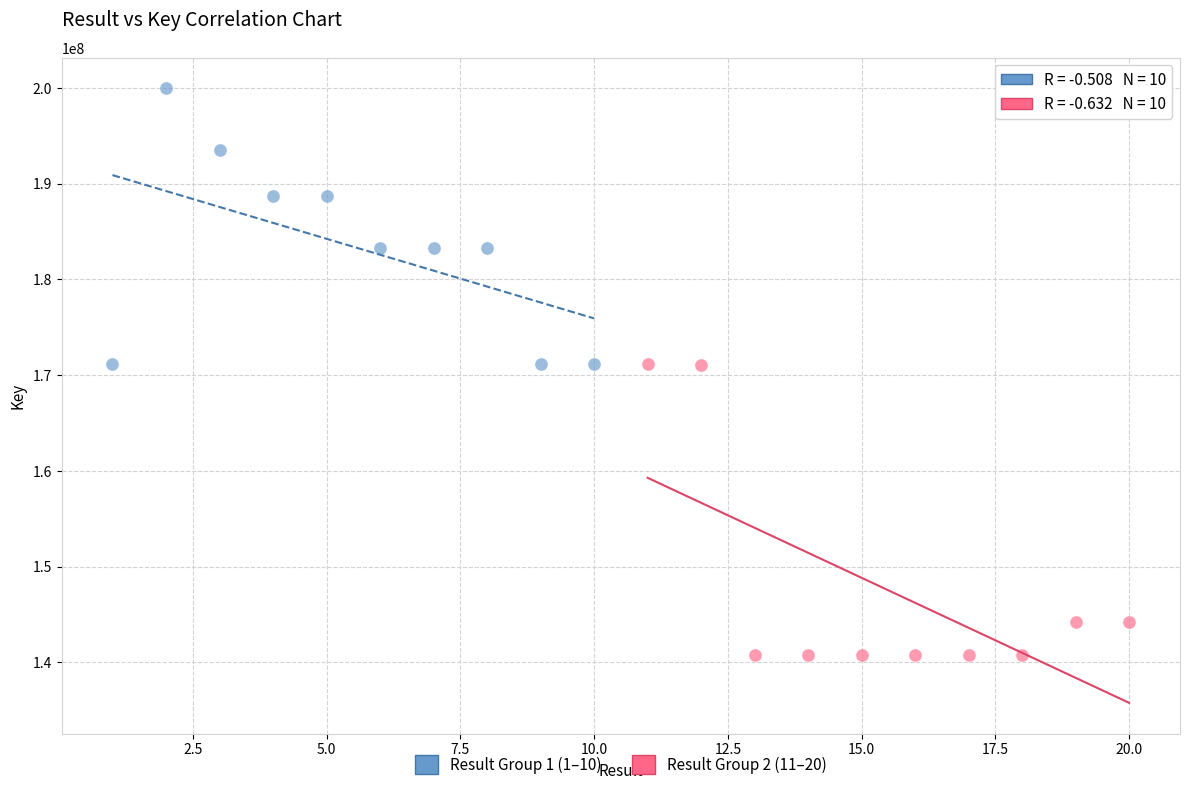

What are all the series names shown in the legend?

Result Group 1 (1–10), Result Group 2 (11–20)